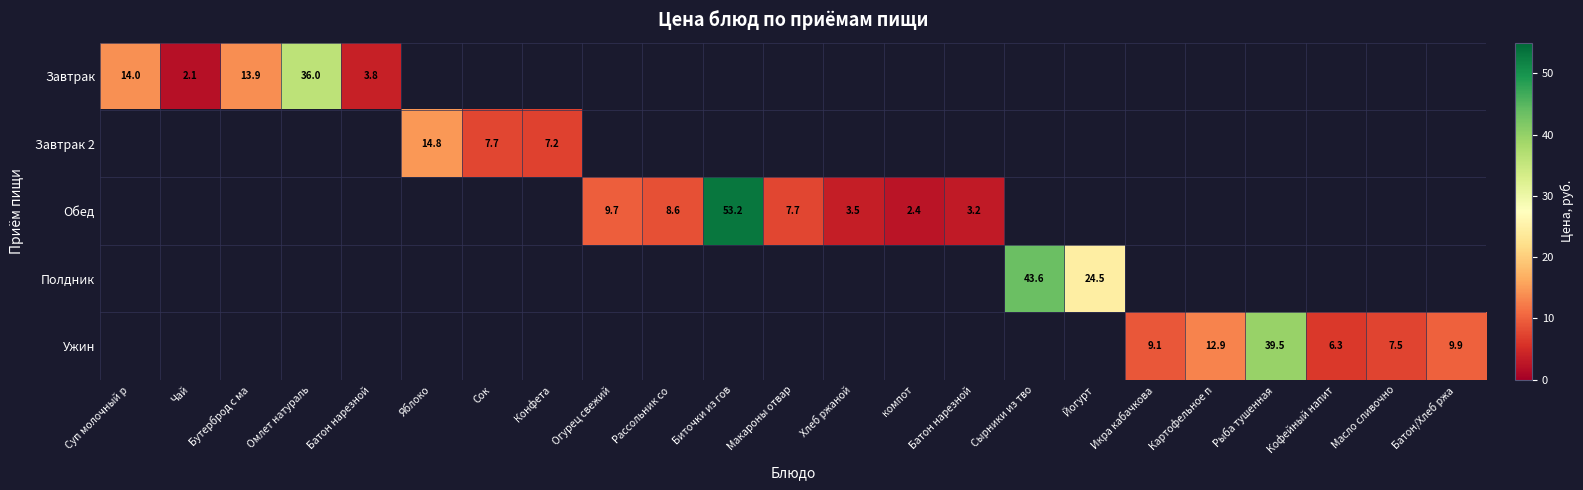

Is the value of Обед at Конфета greater than the value of Завтрак 2 at Огурец свежий?

No